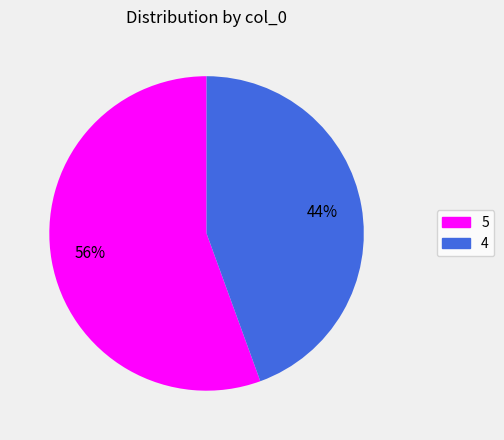

What percentage is the 5 slice, to the nearest percent?

56%